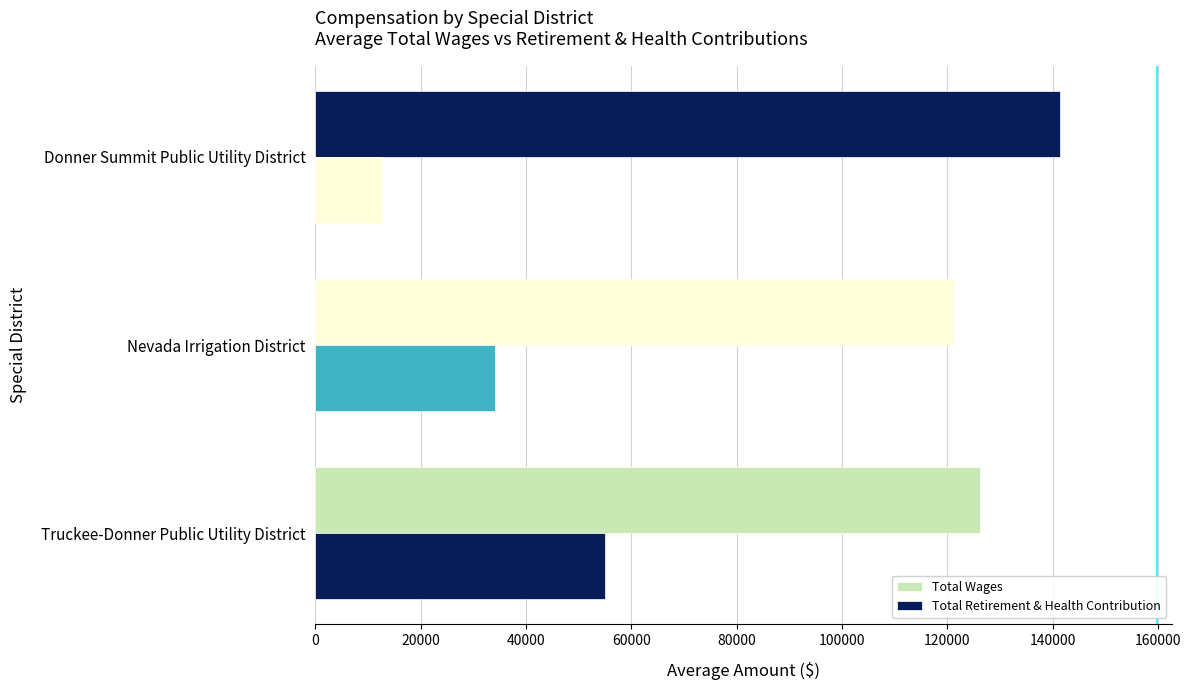

What is the difference between the maximum and second lowest values in the Total Wages series?

15296.1